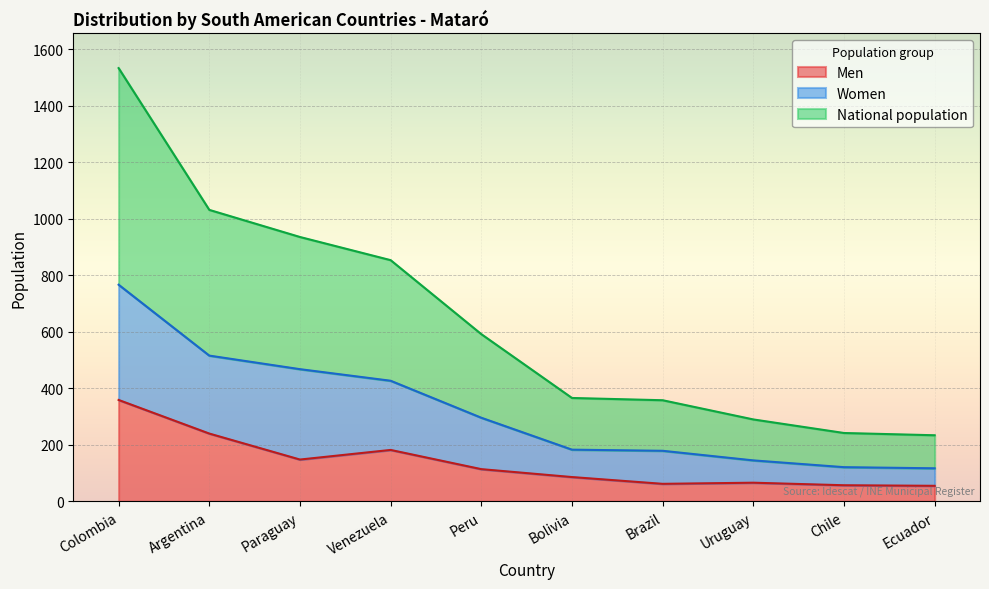

At which label does National population first exceed 592?

Colombia